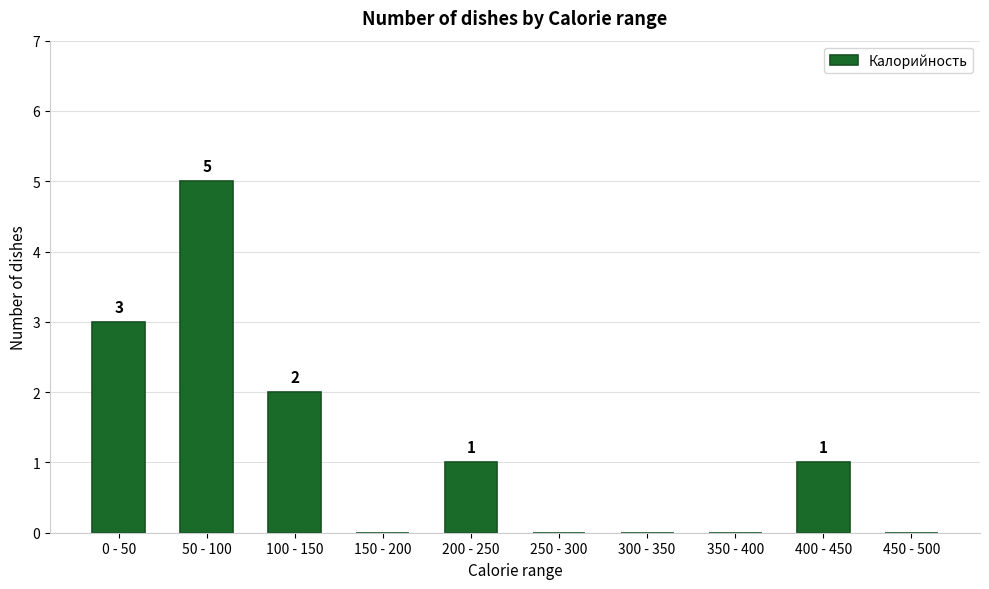

Reading right to left, list all the values displayed in this chart.

450 - 500=0	400 - 450=1	350 - 400=0	300 - 350=0	250 - 300=0	200 - 250=1	150 - 200=0	100 - 150=2	50 - 100=5	0 - 50=3